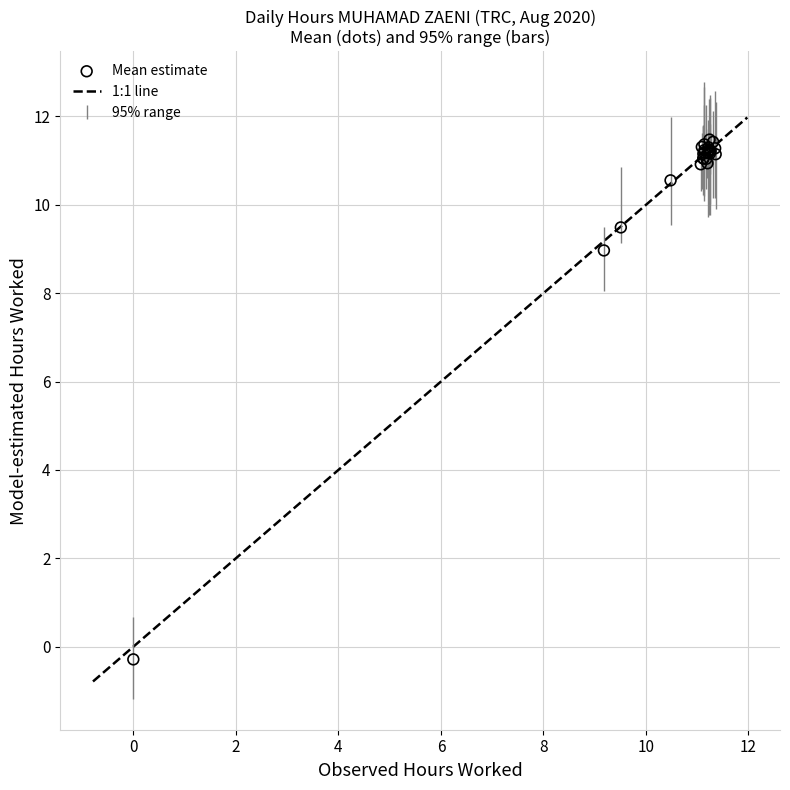

What Y value in the scatter plot is closest to 5?

9.0